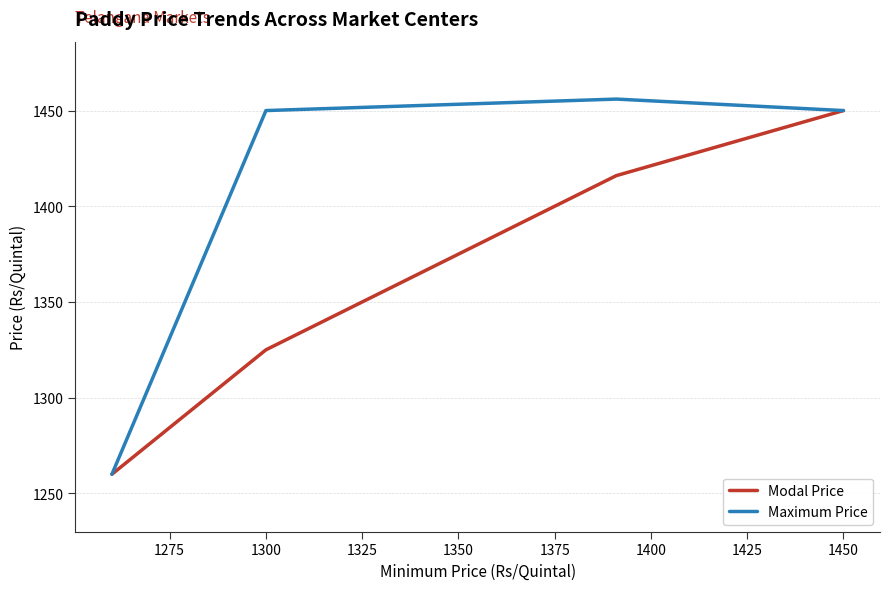

What is the minimum value shown in the chart?

1260